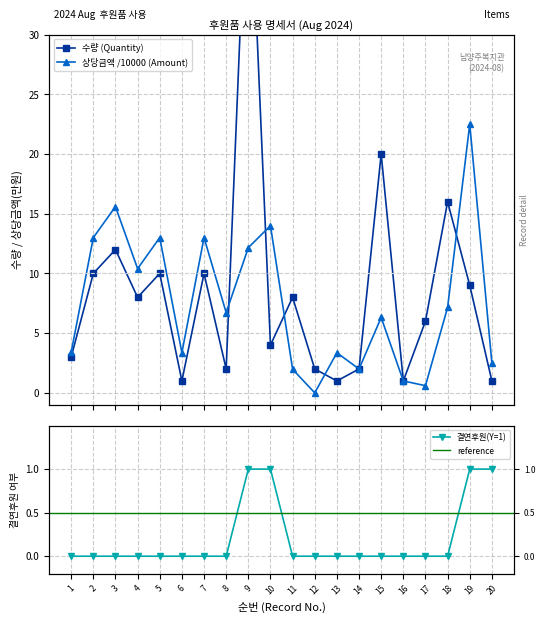

Which series has the widest spread of values?

수량 (Quantity)